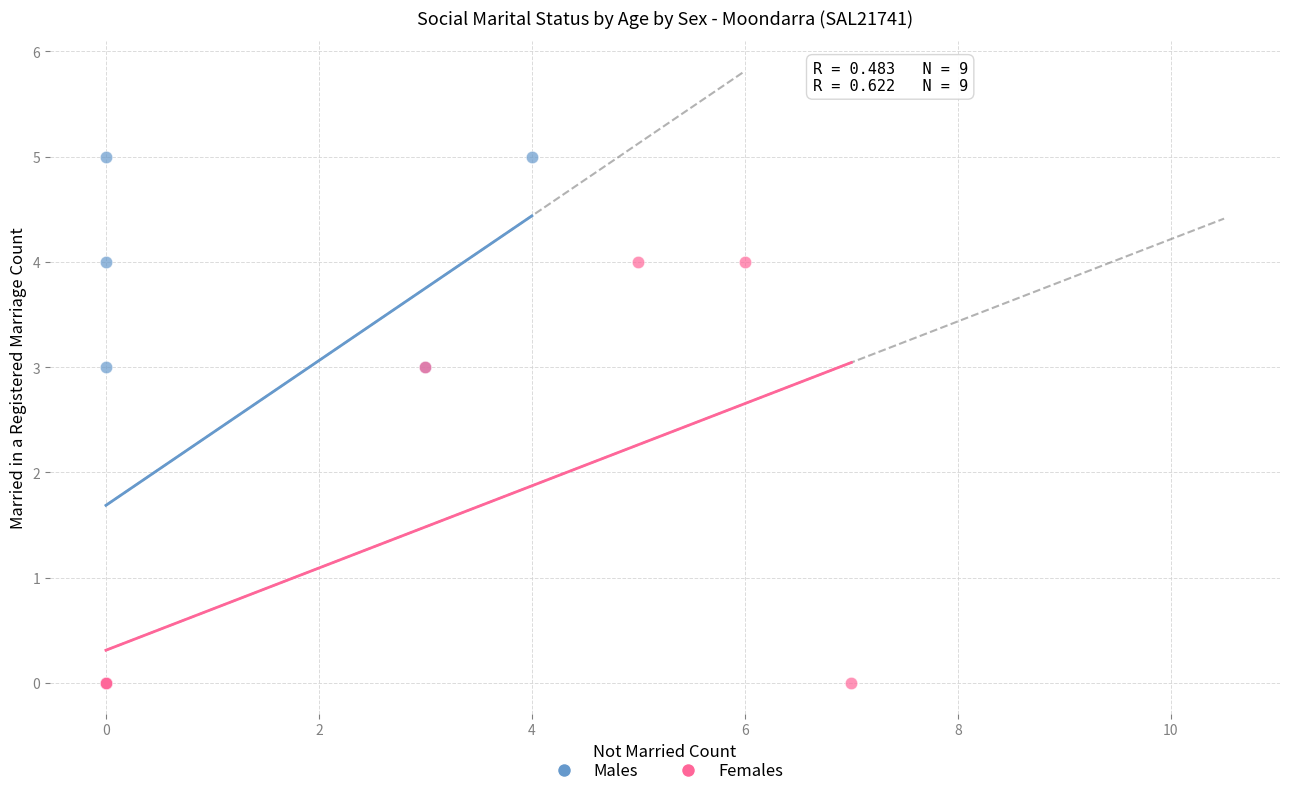

Which series has the largest Y range (max minus min)?

Males